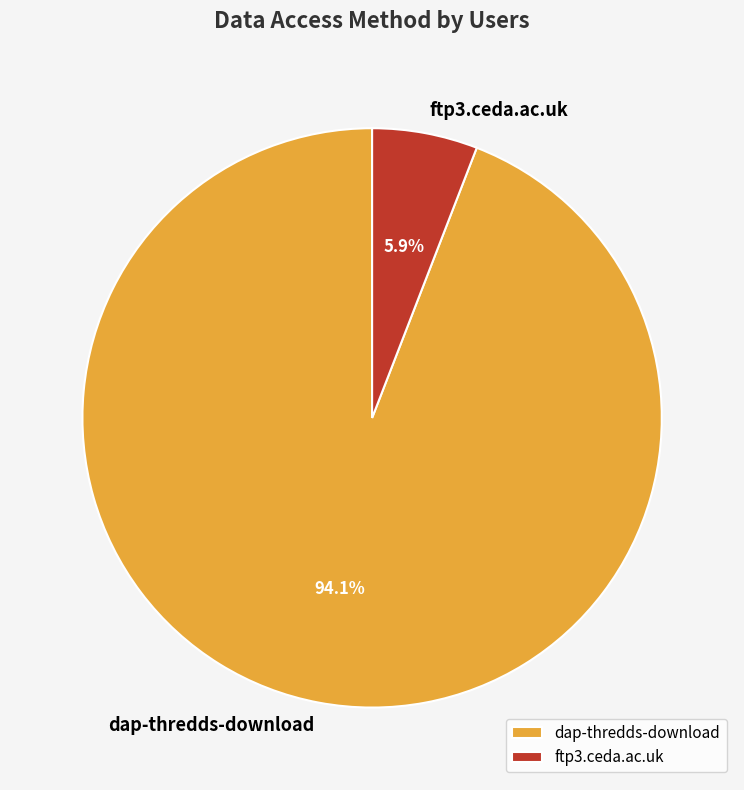

To the nearest percent, what is the average slice percentage?

50%